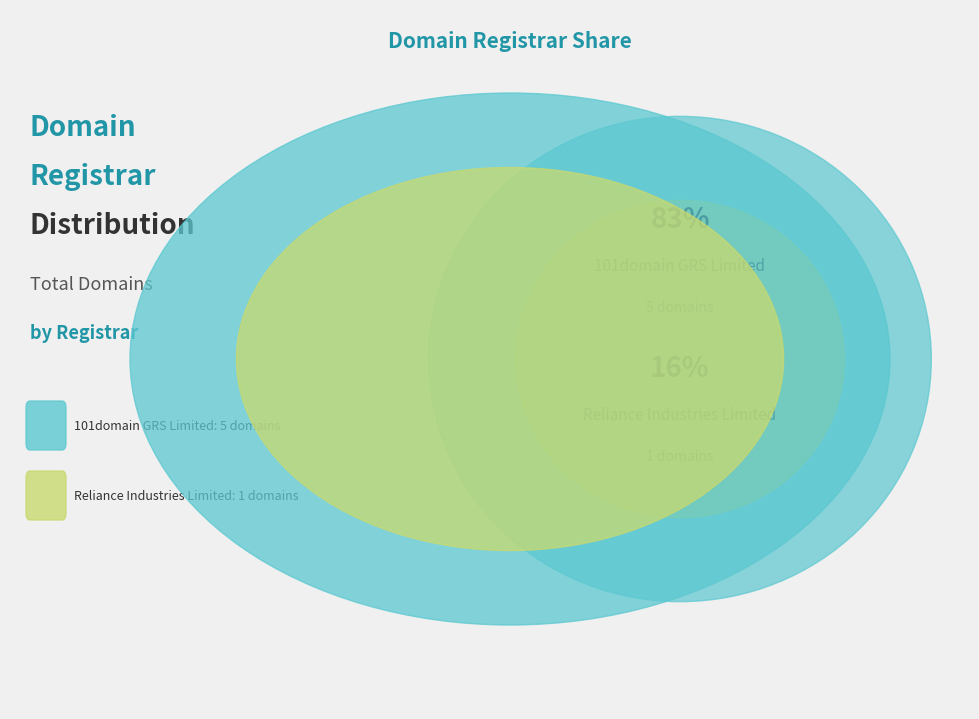

Which slice represents more than half of the pie?

101domain GRS Limited